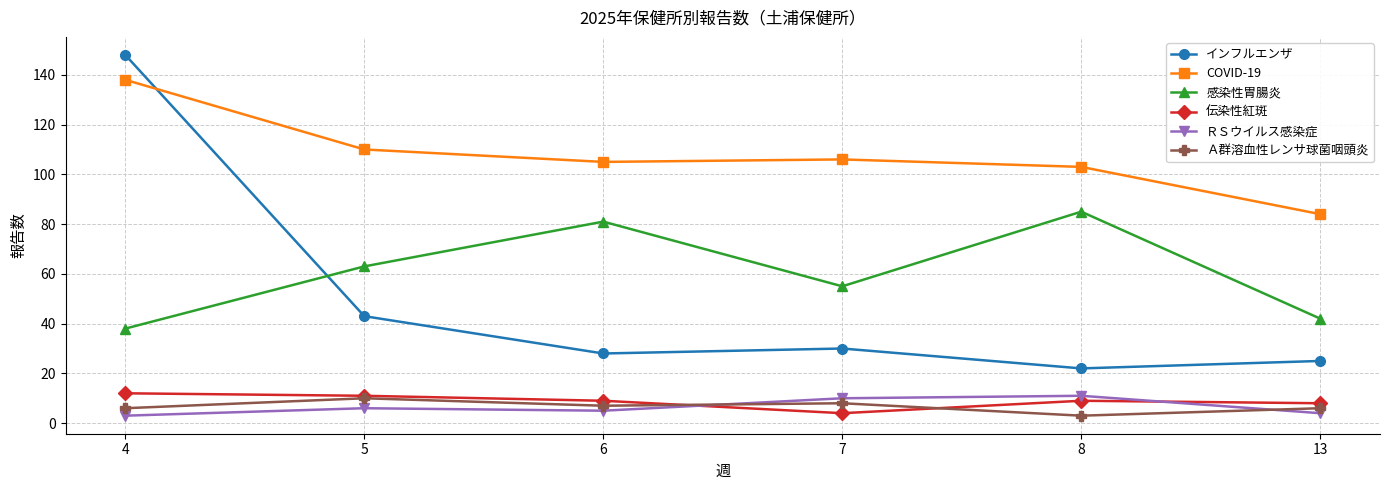

Which series has the largest range (max minus min)?

インフルエンザ